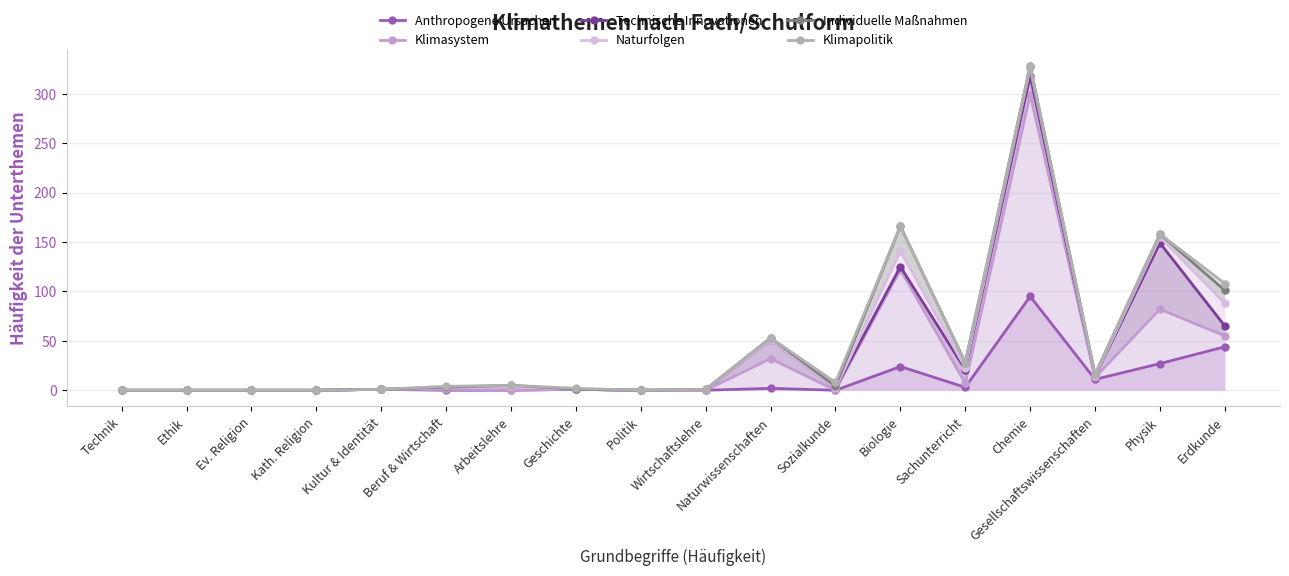

Does the chart display data point markers on the line(s)?

Yes